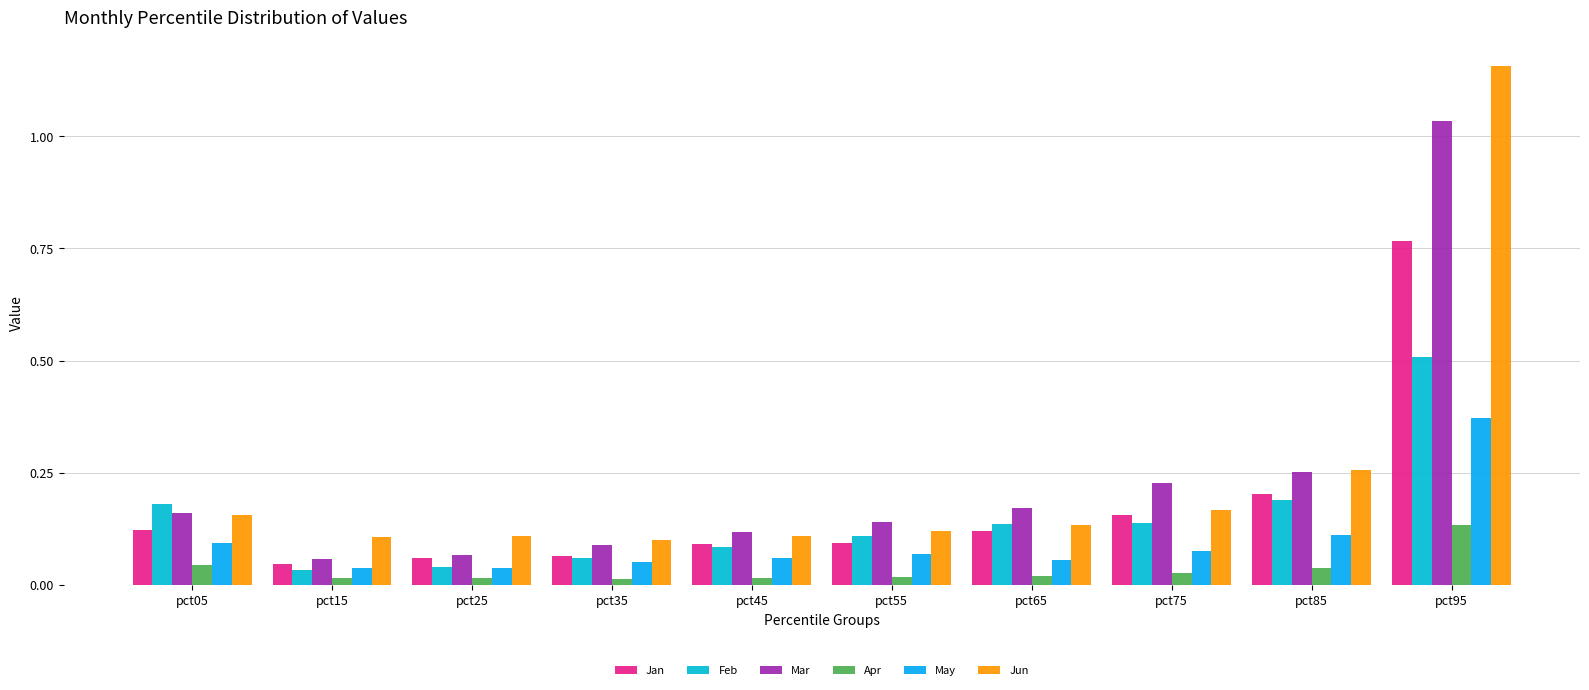

Where is Apr nearest to the value 0?

pct35